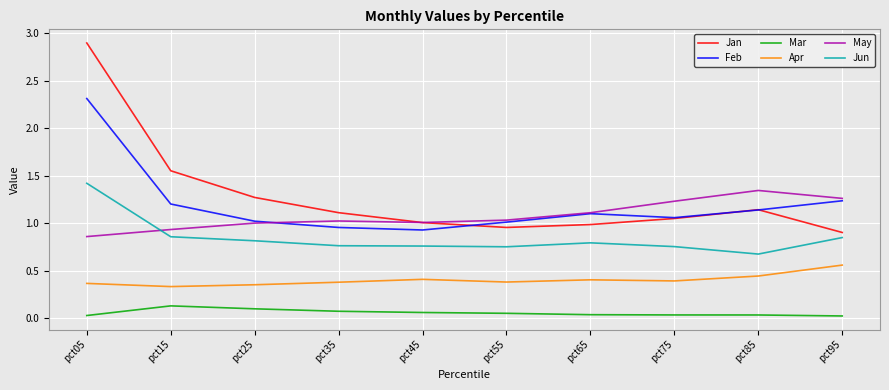

What is the spread (max minus min) of values at pct15?

1.4